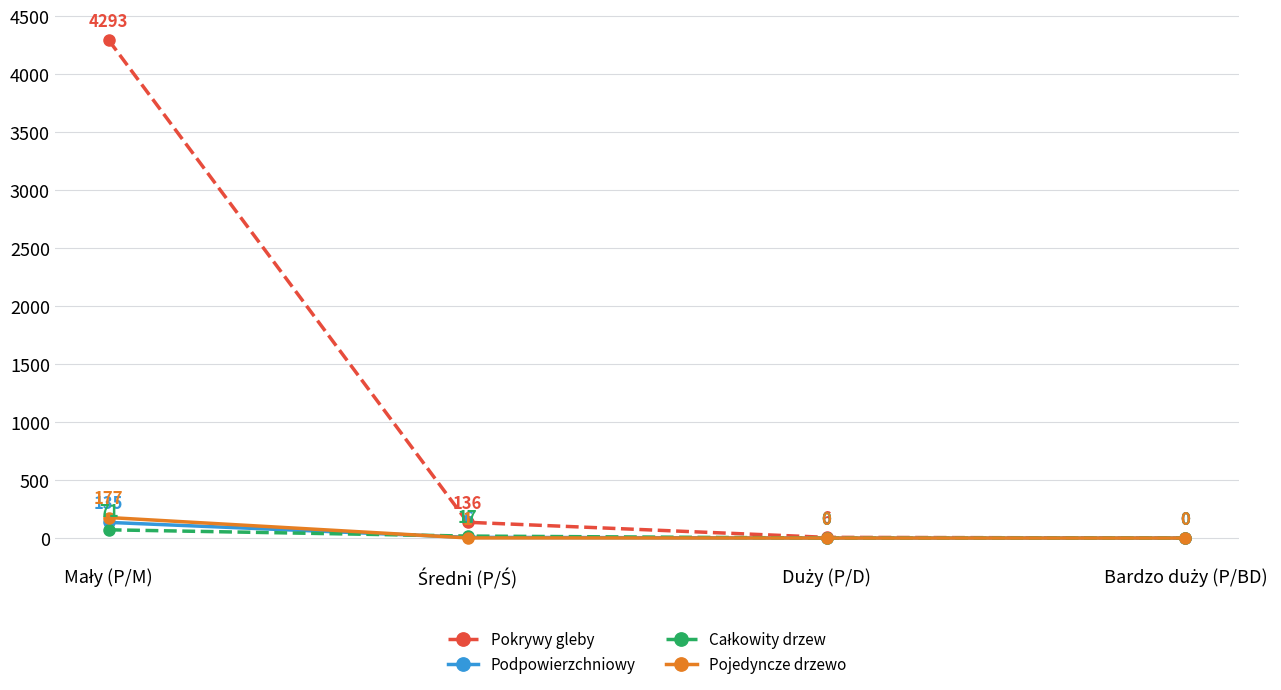

What is the maximum value for Pojedyncze drzewo?

177